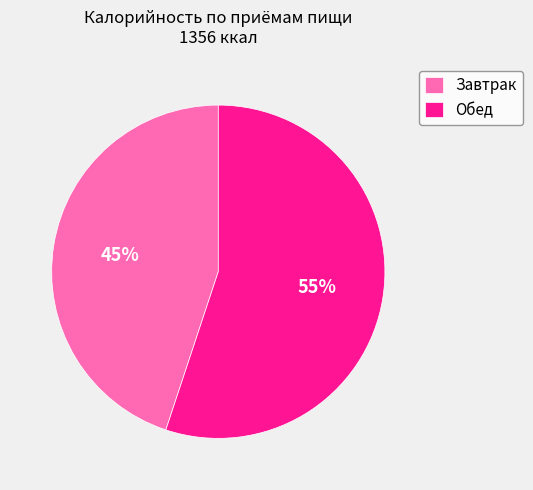

The Завтрак slice represents 45% of the pie. True or false?

True